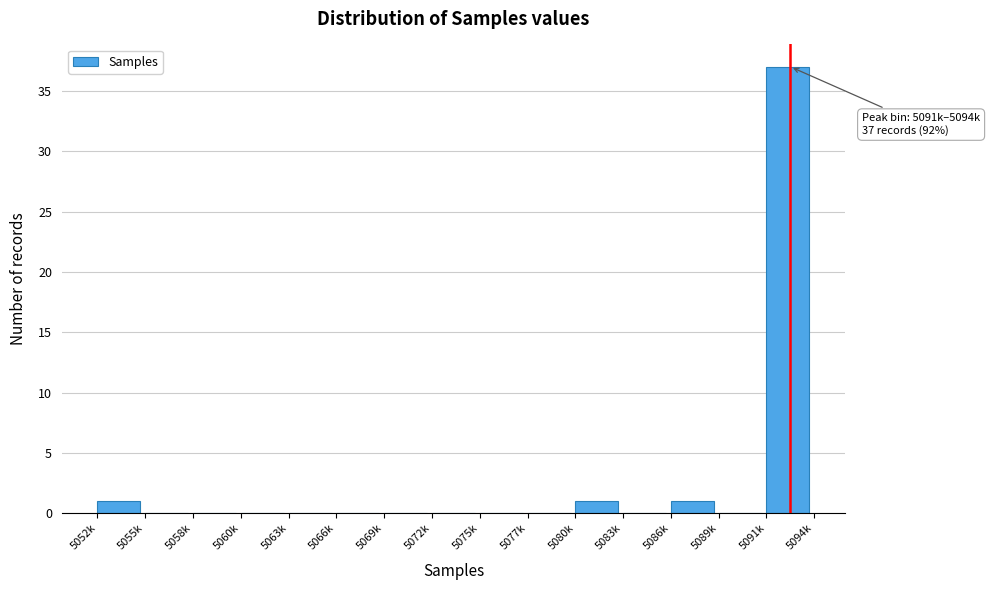

Reading right to left, list all the values displayed in this chart.

5091k=37	5089k=0	5086k=1	5083k=0	5080k=1	5077k=0	5075k=0	5072k=0	5069k=0	5066k=0	5063k=0	5060k=0	5058k=0	5055k=0	5052k=1